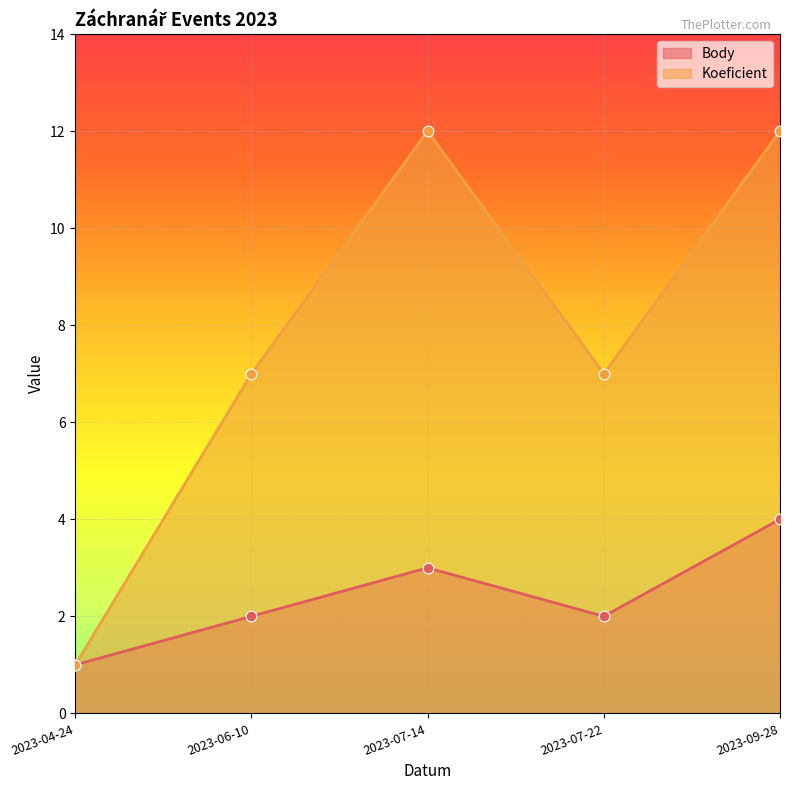

Which series has the widest spread of Y values?

Koeficient